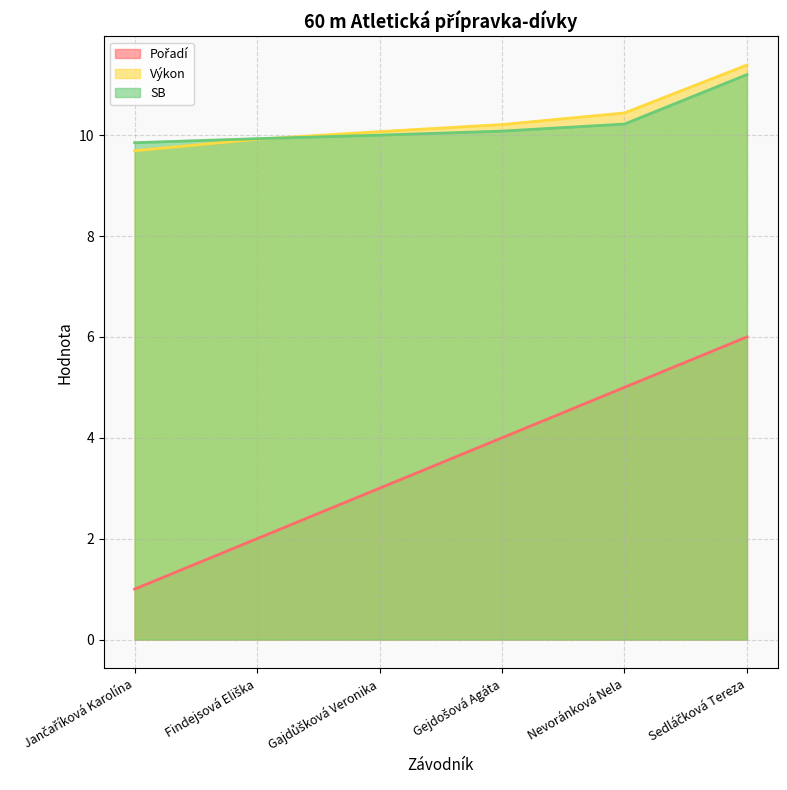

What is the difference between the maximum and second lowest values in the SB series?

1.3